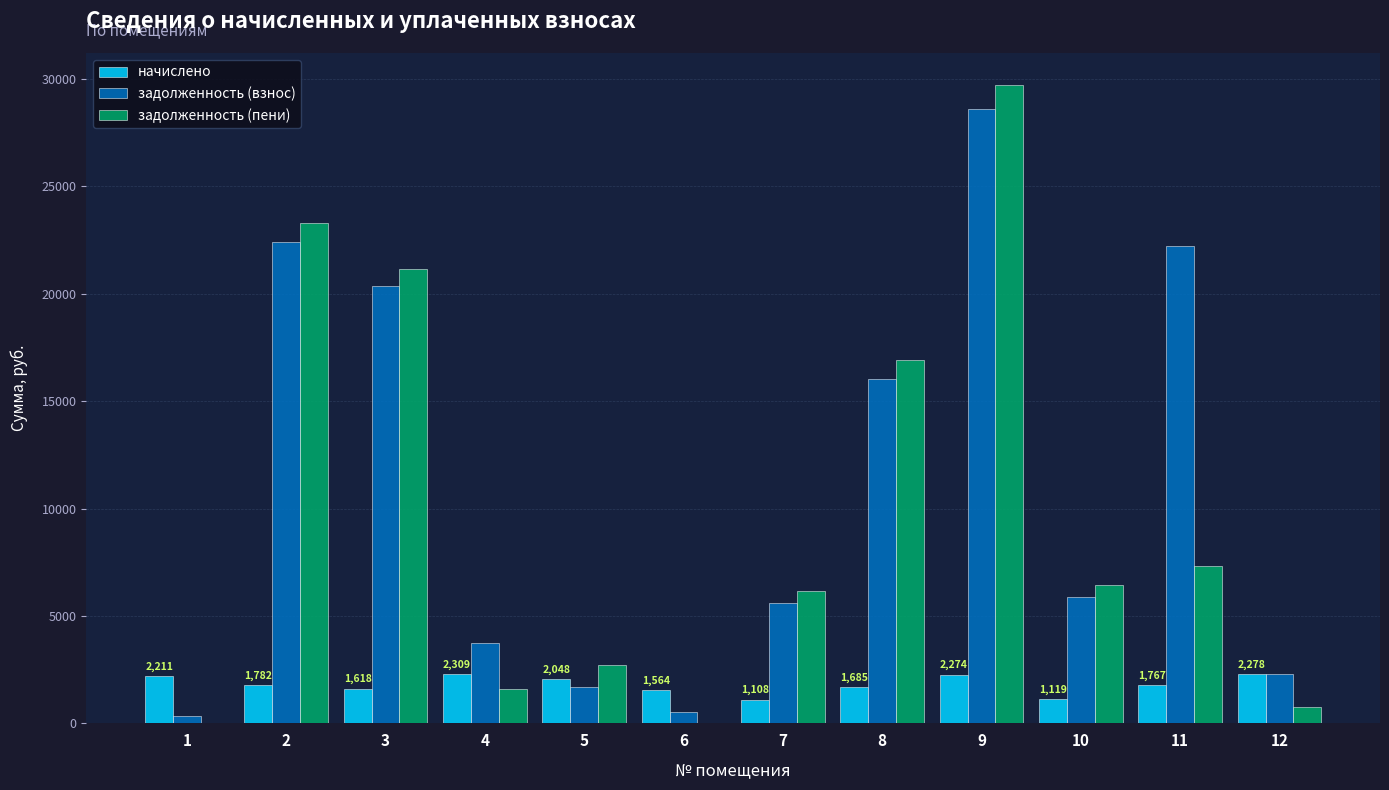

Which category has the highest value across all series?

9